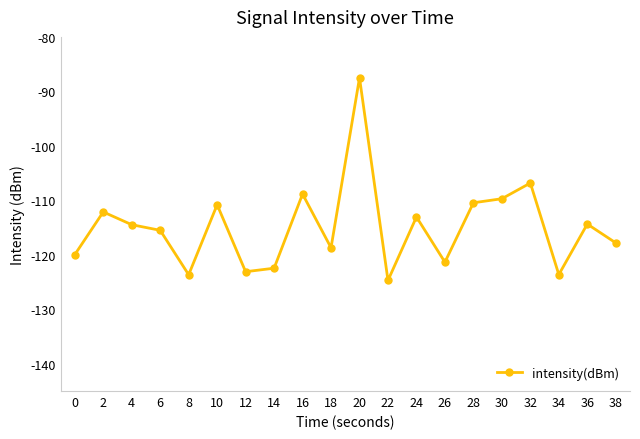

Is it true that the value at 32 is -106.8?

True